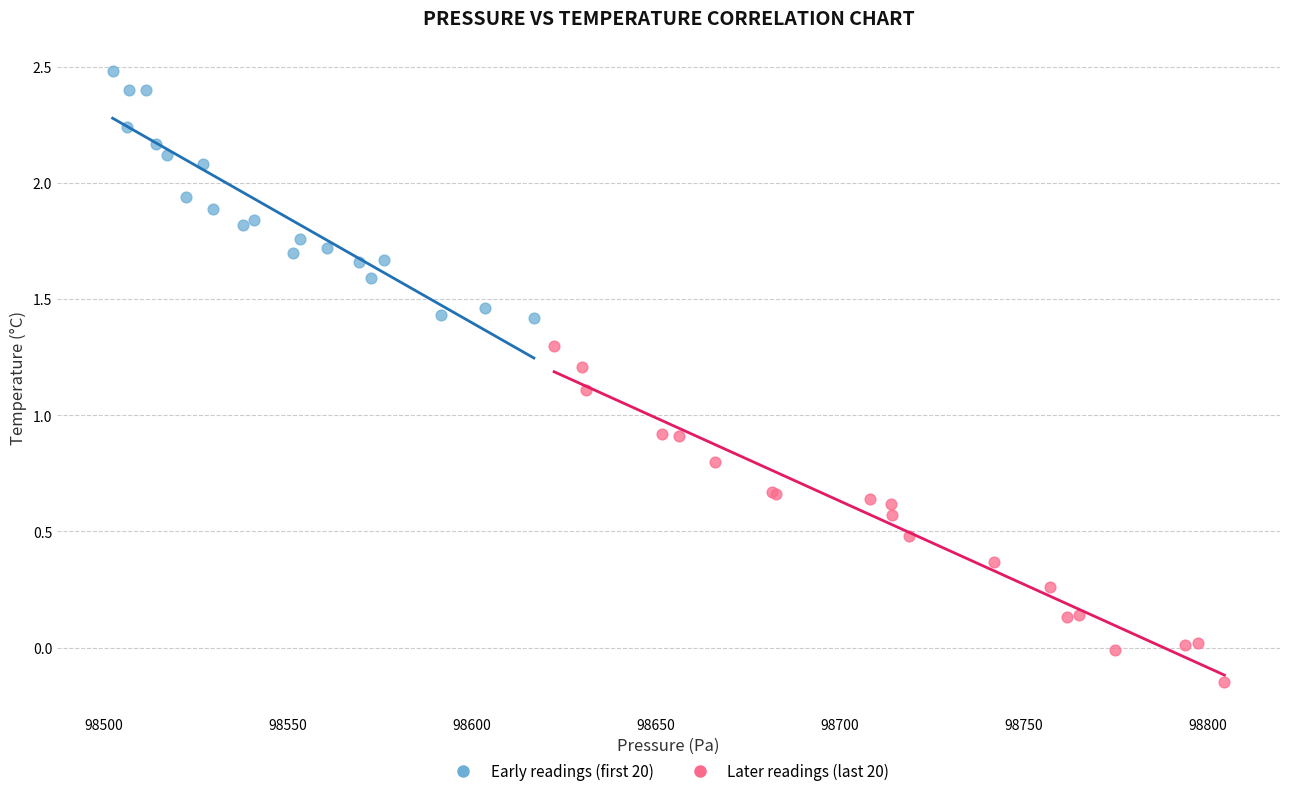

Which series contains the lowest Y value?

Later readings (last 20)